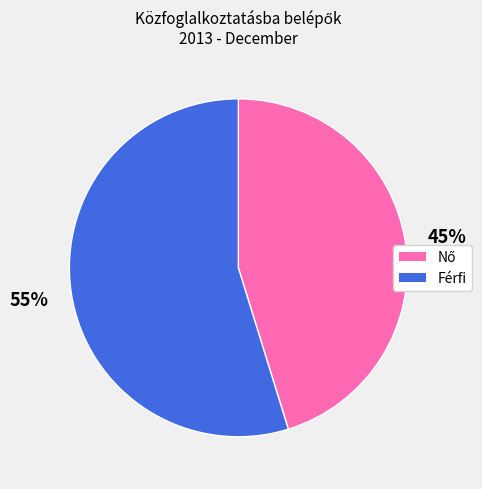

To the nearest percent, what is the average slice percentage?

50%